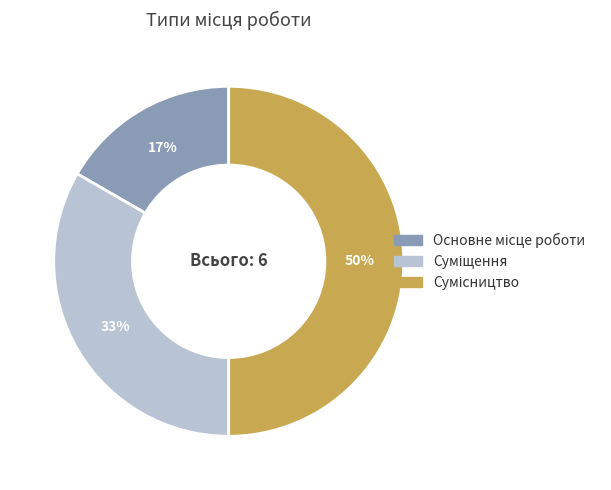

To the nearest percent, what is the average slice percentage?

33%